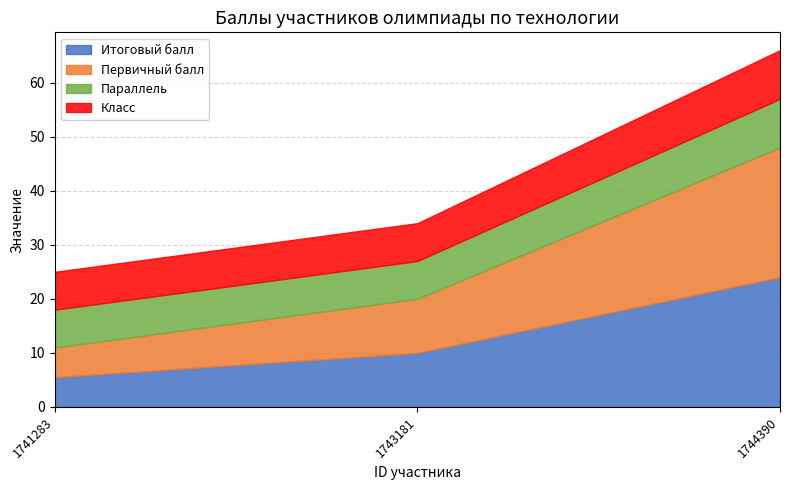

What is the value of the Параллель point at the 1st from the left?

7.0